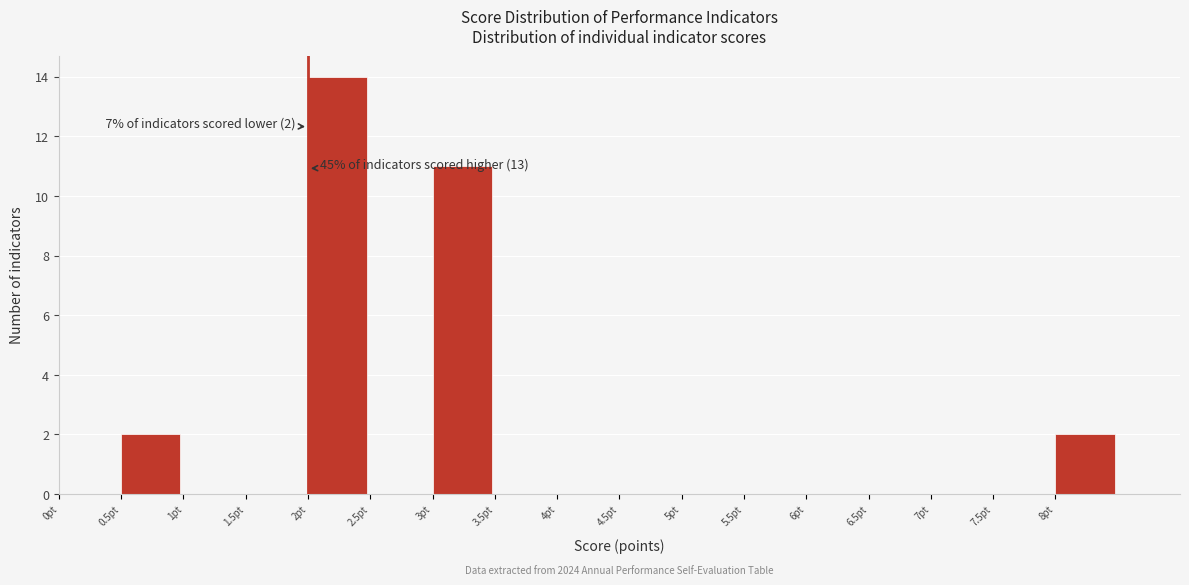

Over which range of the x-axis is the bar tallest?

2.0 to 2.5